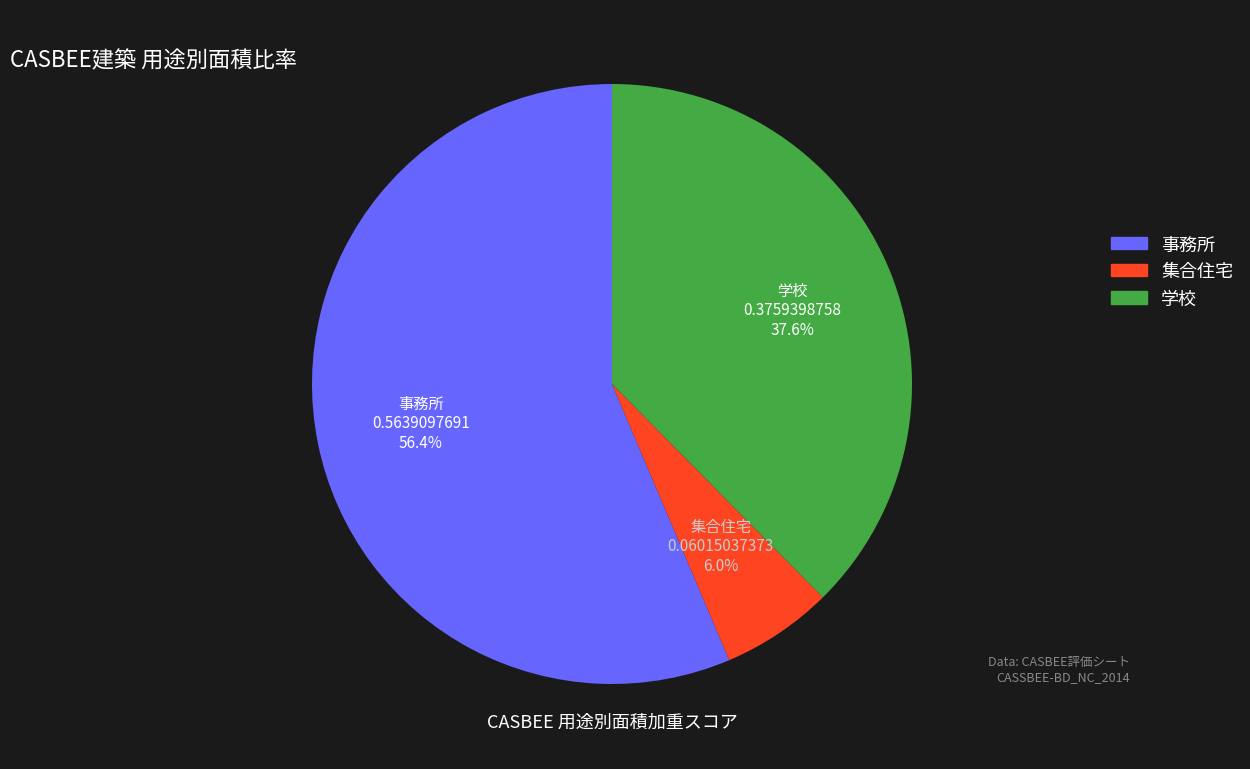

True or false: 事務所 accounts for 62% of the total.

False